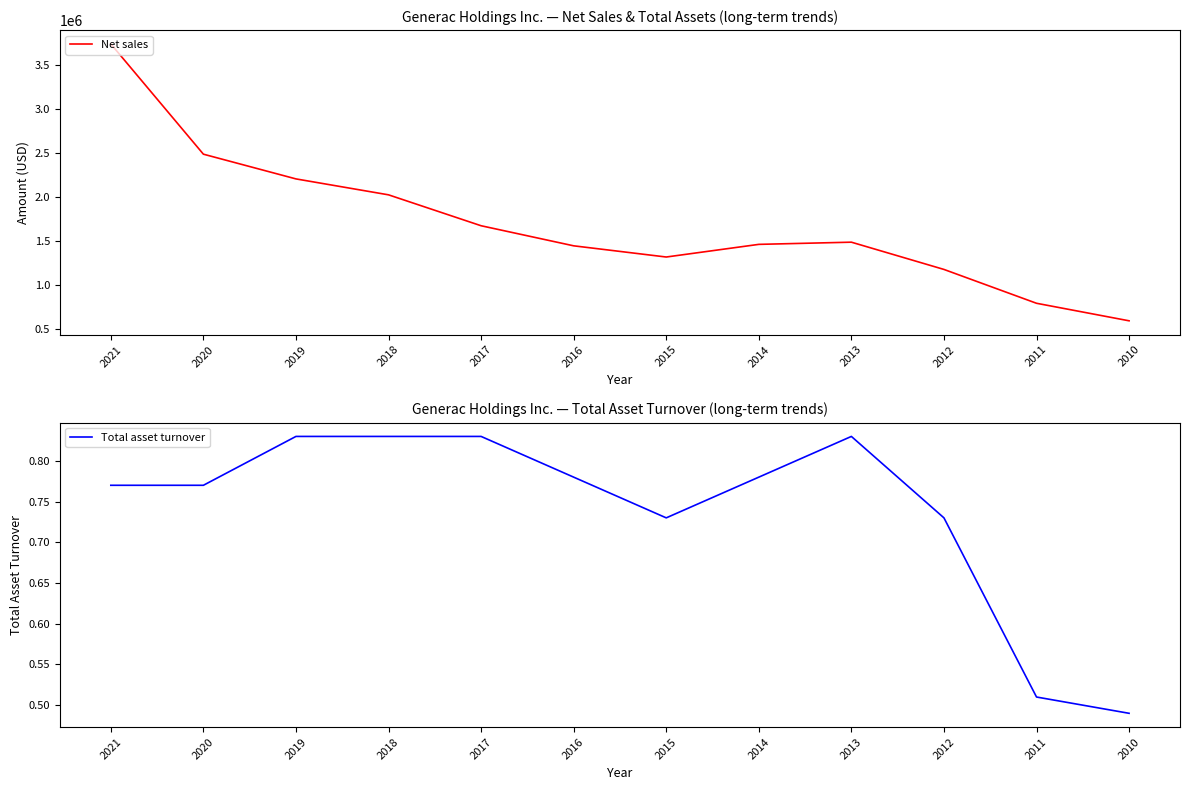

What is the difference between the highest and lowest values at 2019?

2204335.2